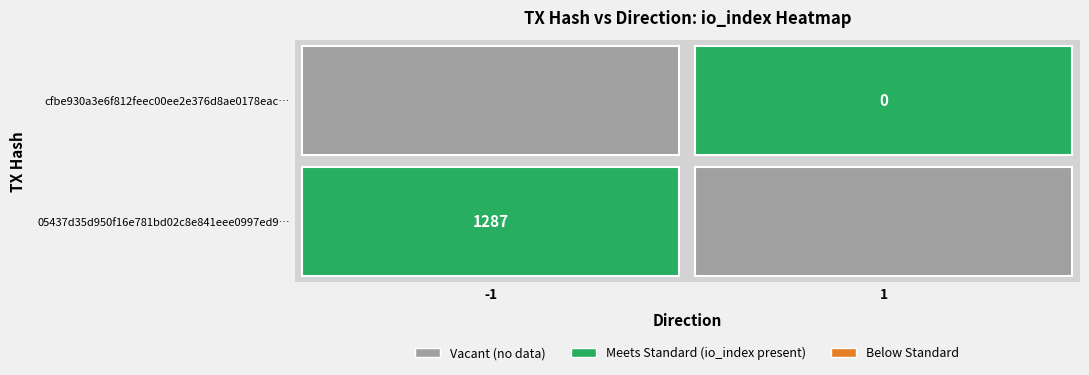

Is it true that 05437d35d950f16e781bd02c8e841eee0997ed9 equals 2296 at io_index?

False